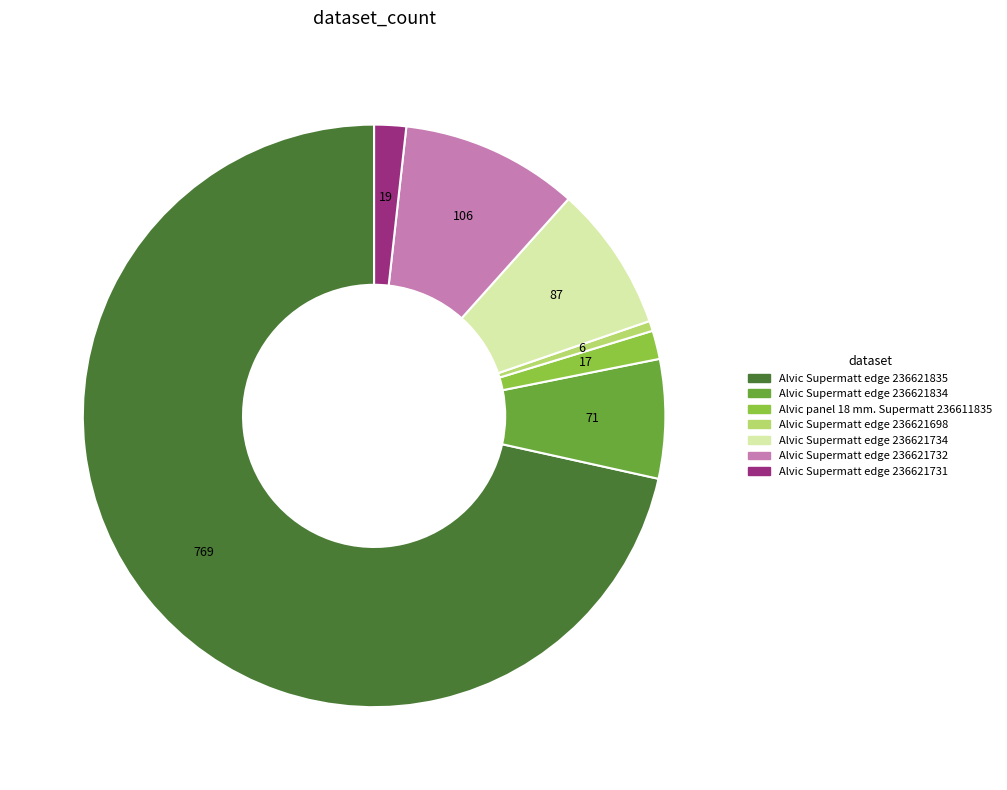

Which has a higher value, Alvic Supermatt edge 236621731 or Alvic Supermatt edge 236621732?

Alvic Supermatt edge 236621732